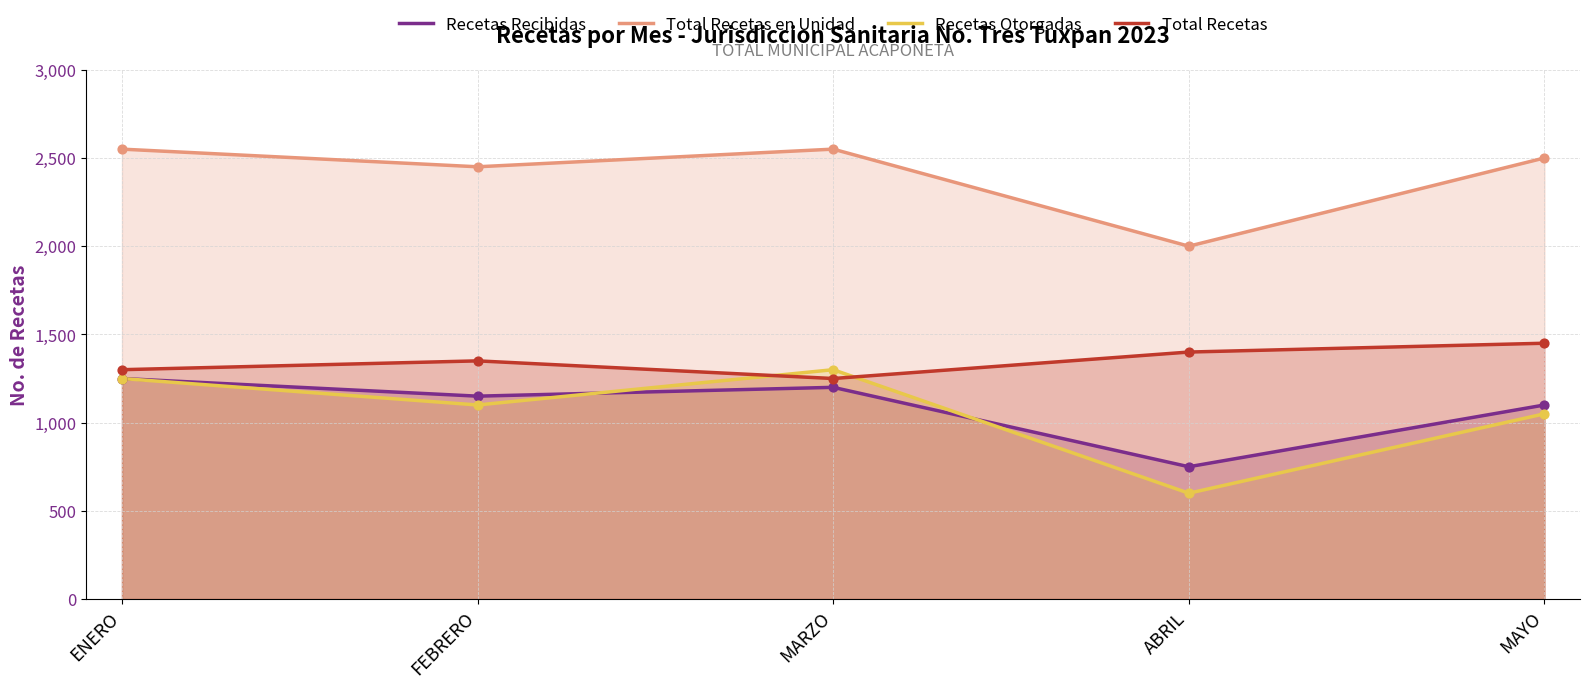

Which series reaches the minimum Y coordinate?

Recetas Otorgadas